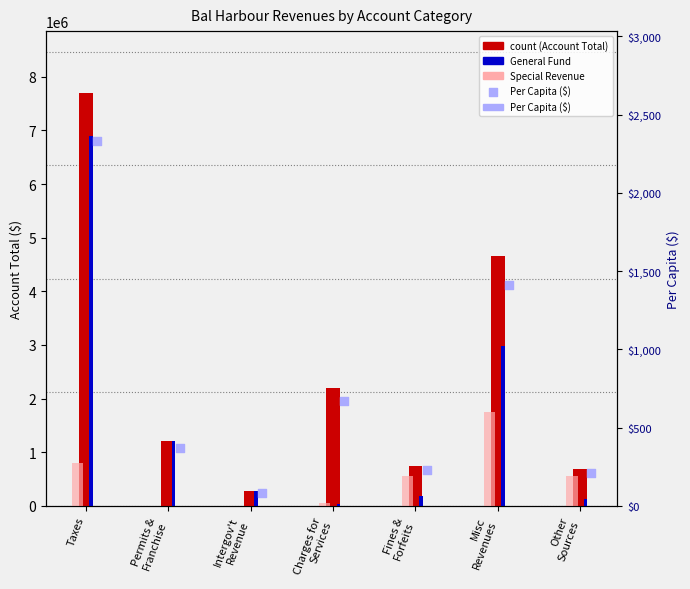

What is the total value across all series at Charges for
Services?

2280874.0